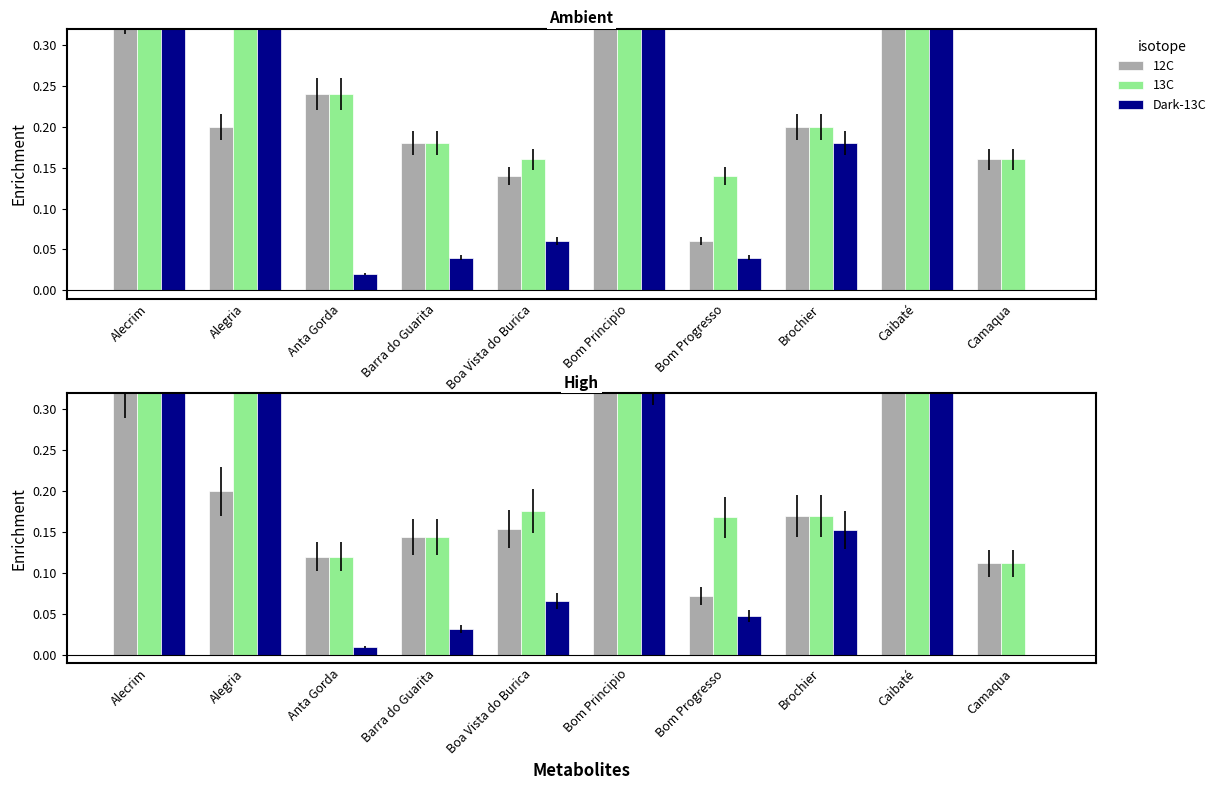

The 13C series shows 0.6 at Alegria. True or false?

True